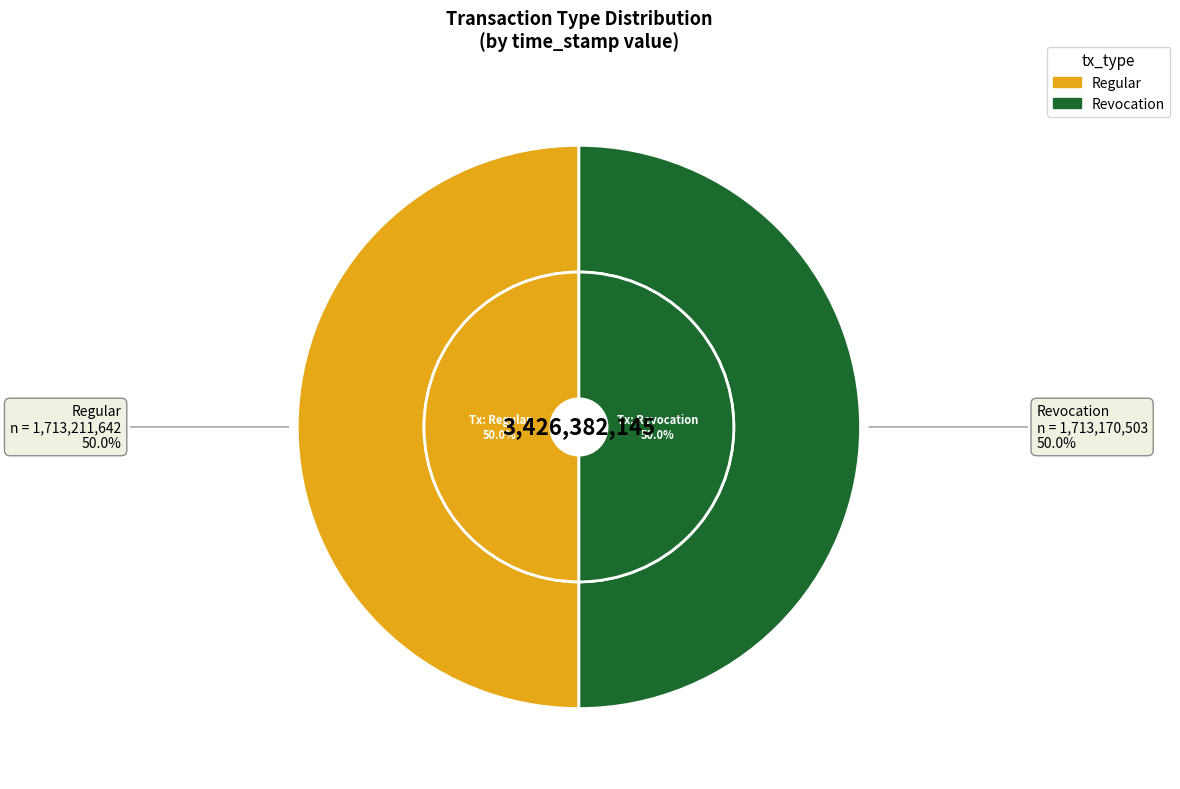

Combined, what portion of the pie is Regular and Revocation?

100.0%